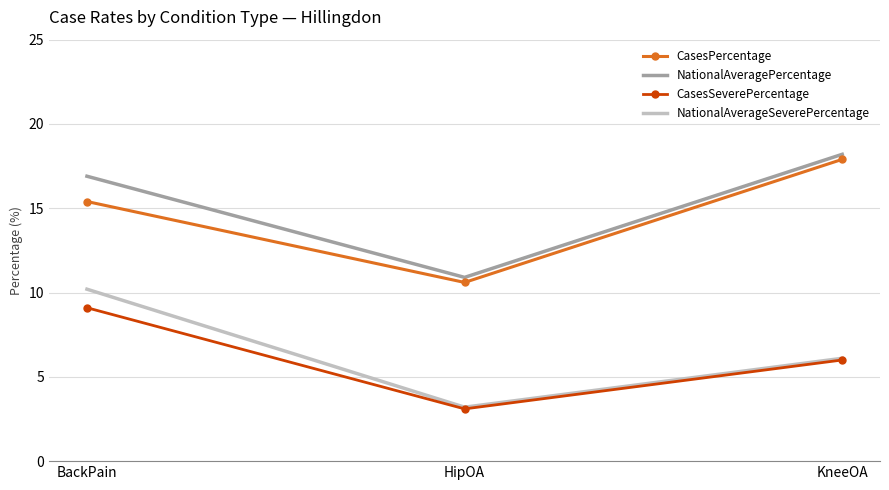

What is the difference between the CasesPercentage values at BackPain and KneeOA?

2.5